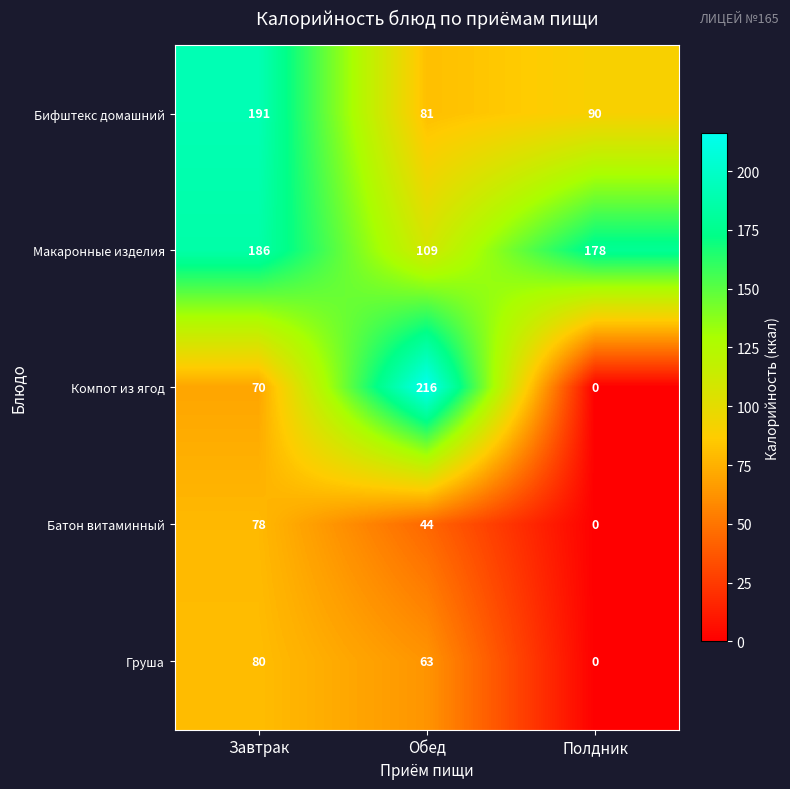

Which label corresponds to the smallest value in the chart?

Полдник